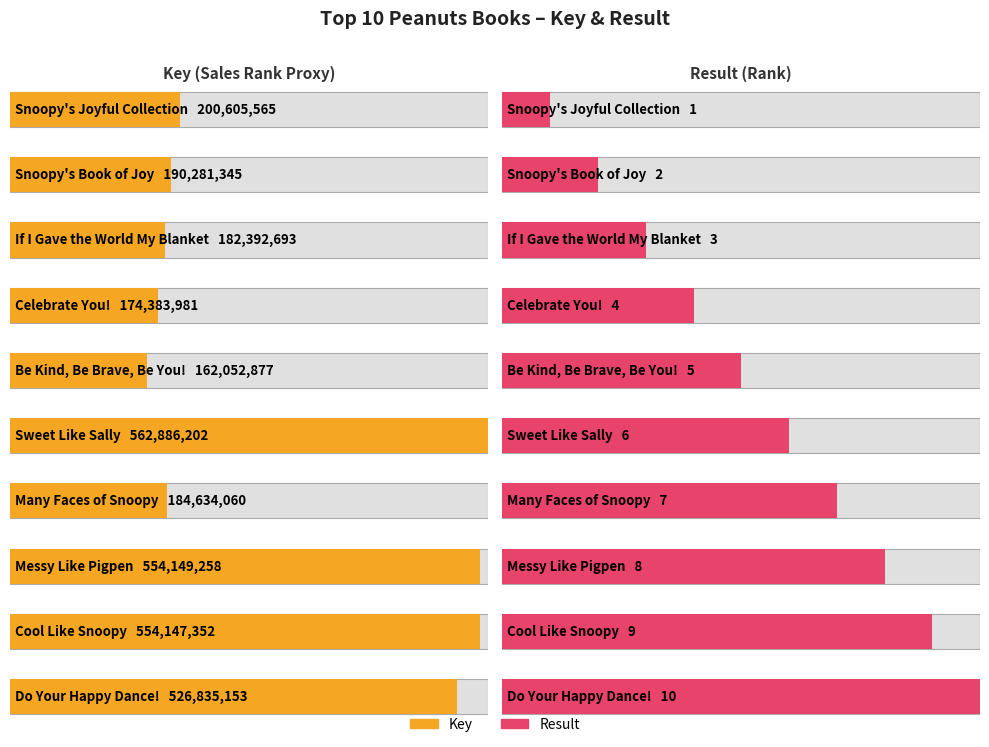

Rank the series by their maximum value, from lowest to highest.

Result, Key